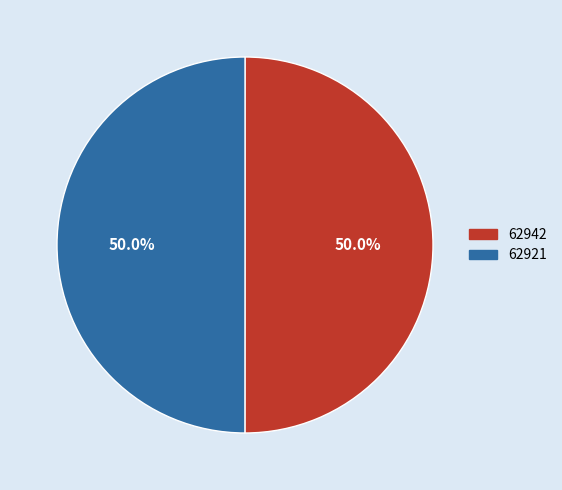

How many segments does this pie chart have?

2